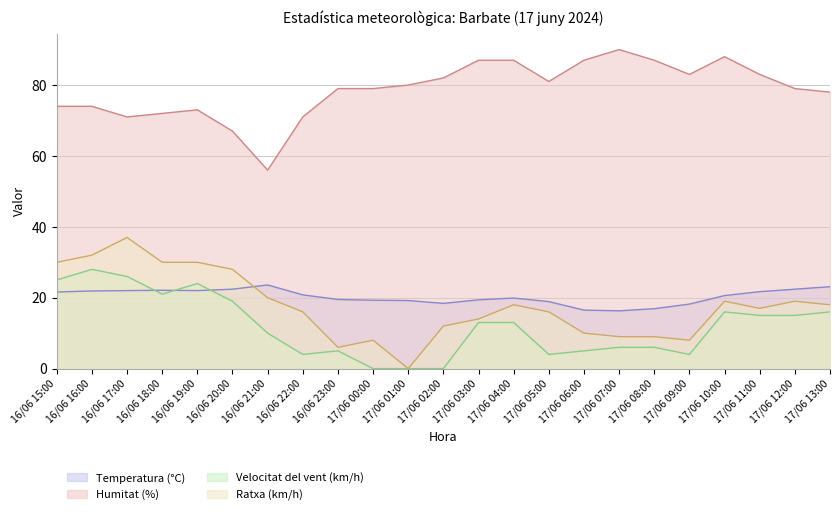

How many lines are shown in the chart?

4